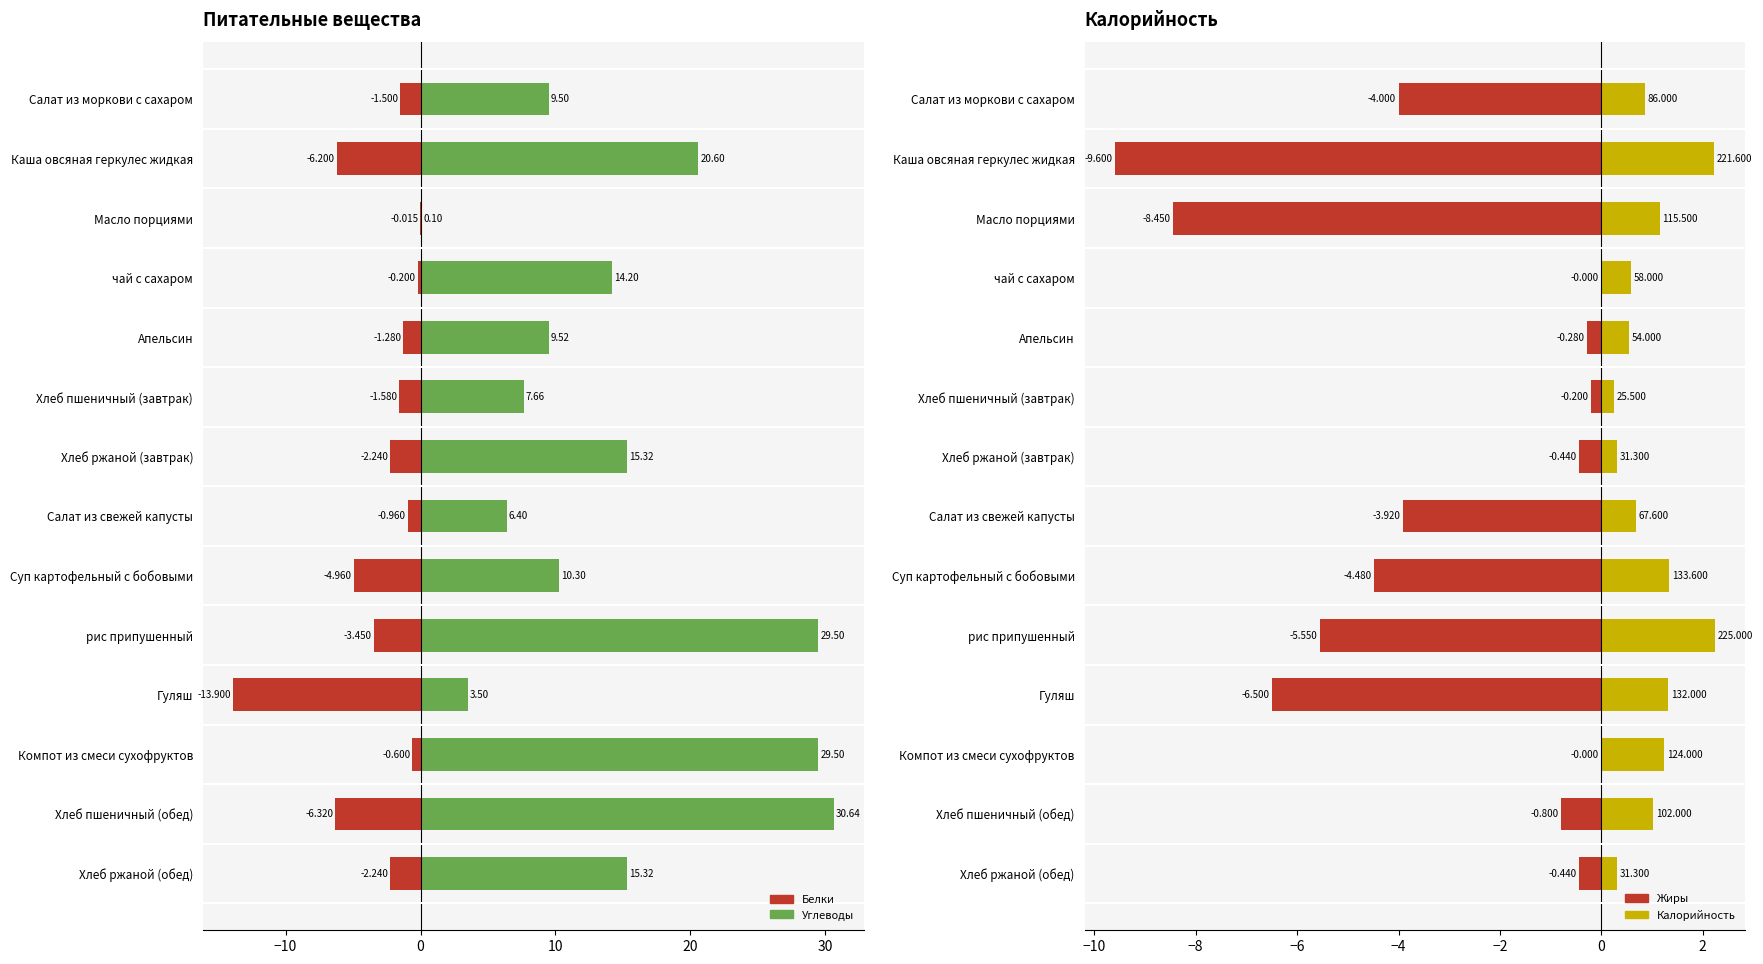

What is the difference between the maximum and second lowest values in the Калорийность (/100) series?

1.9